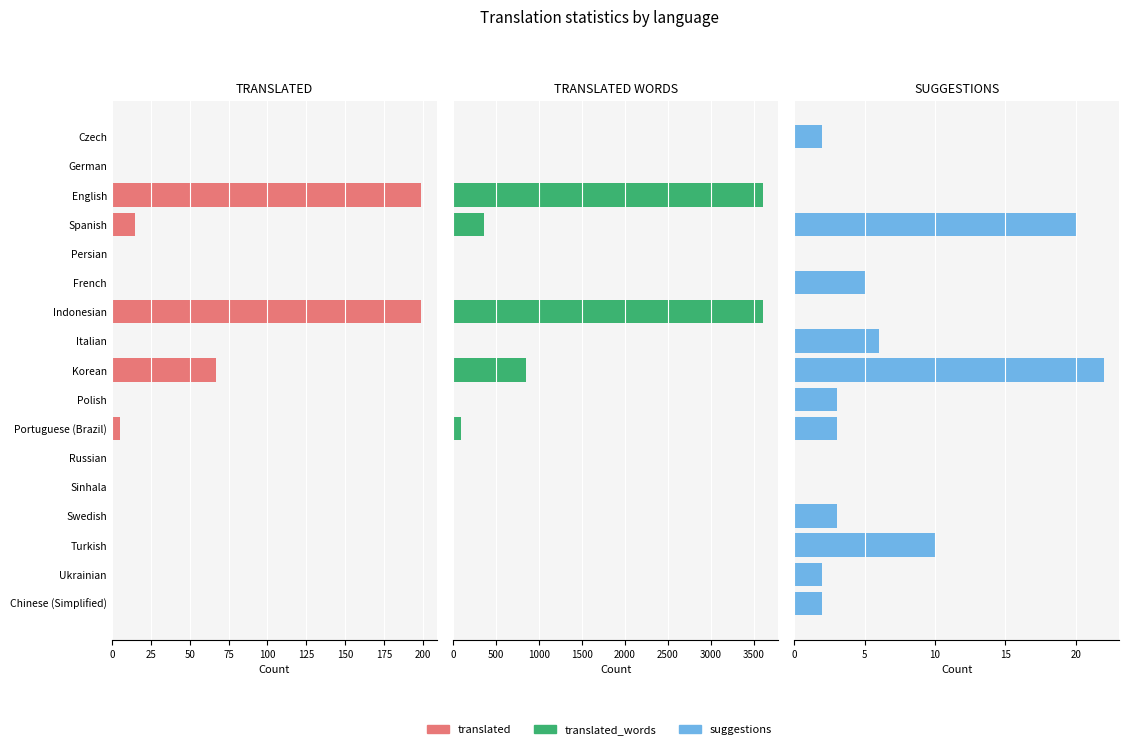

How many positive values does the suggestions series have?

11